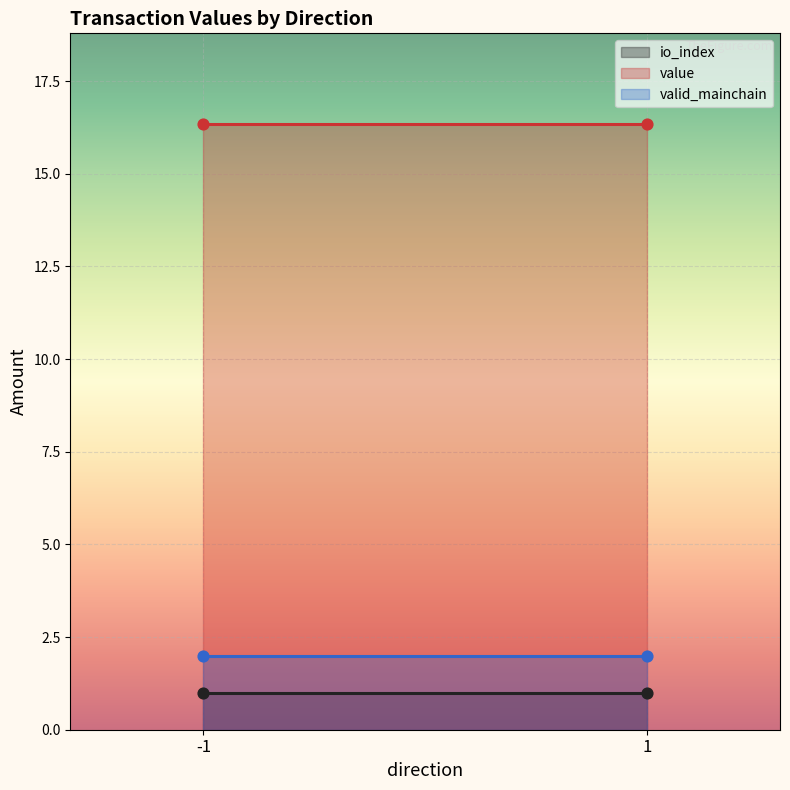

At how many categories does at least one series exceed 15?

2